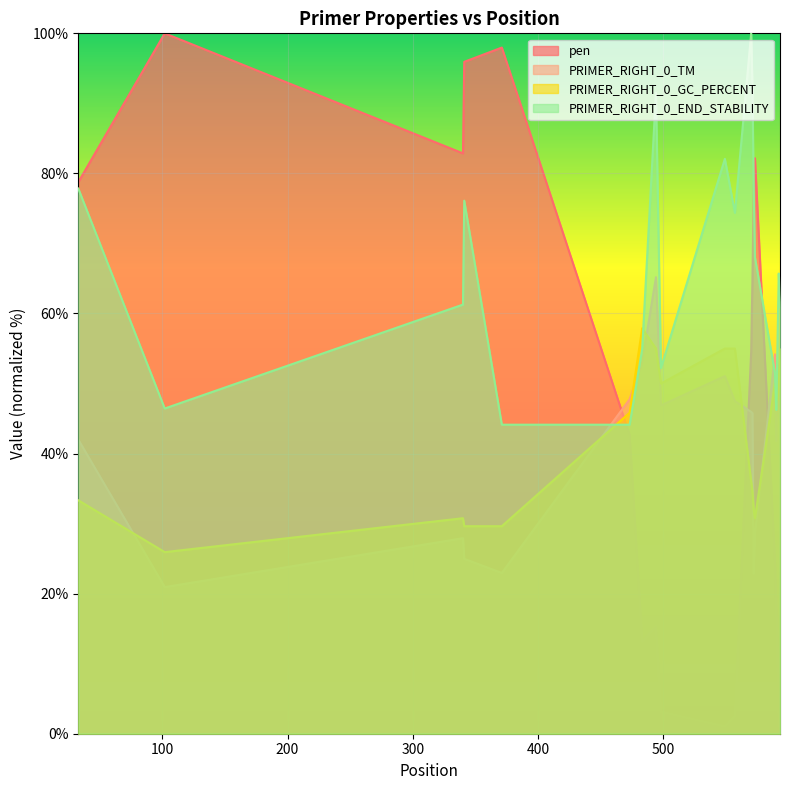

The PRIMER_RIGHT_0_END_STABILITY series shows 85.0 at 593. True or false?

False